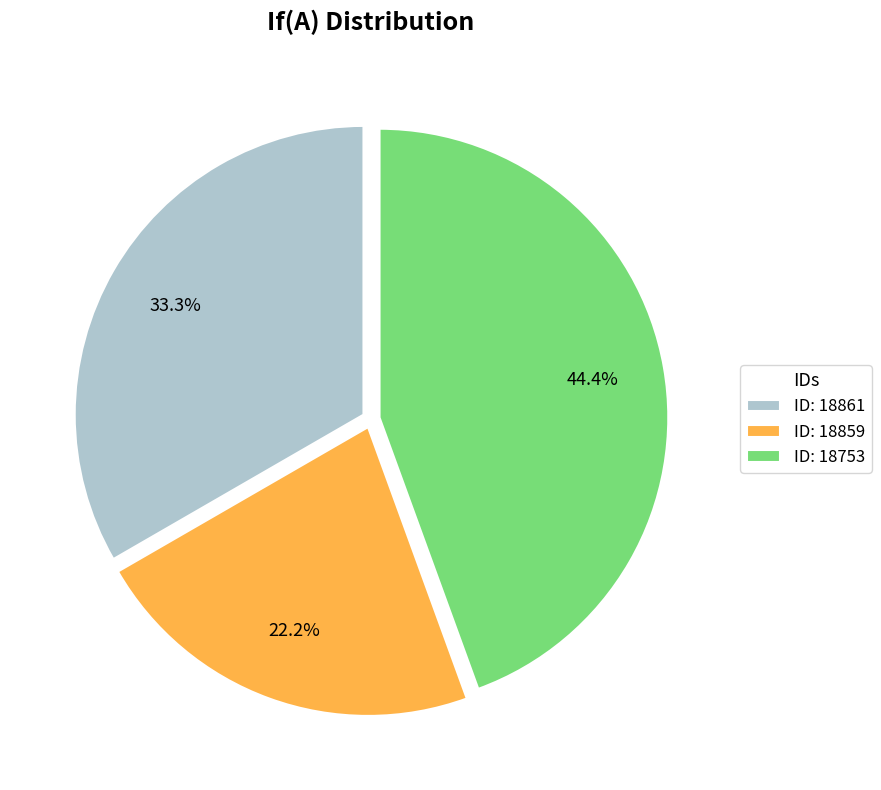

Is there a majority slice in this chart?

No